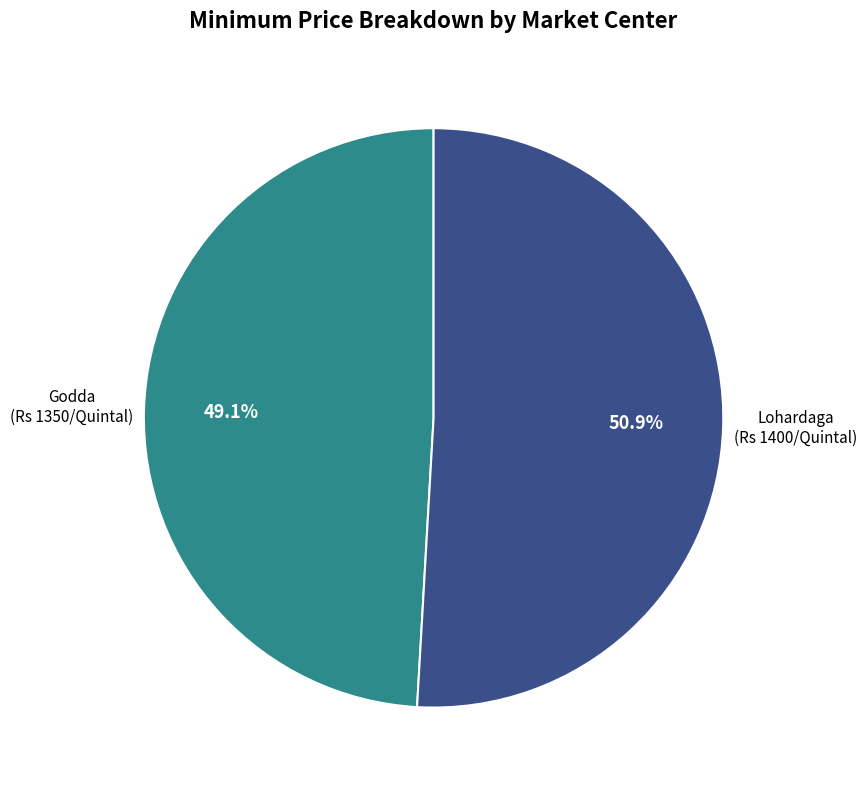

Is there a majority slice in this chart?

Yes